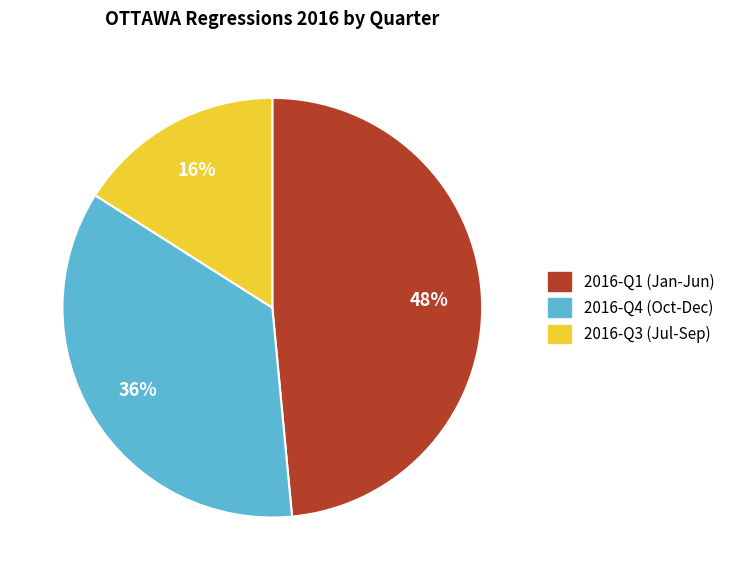

How many slices are in this pie chart?

3